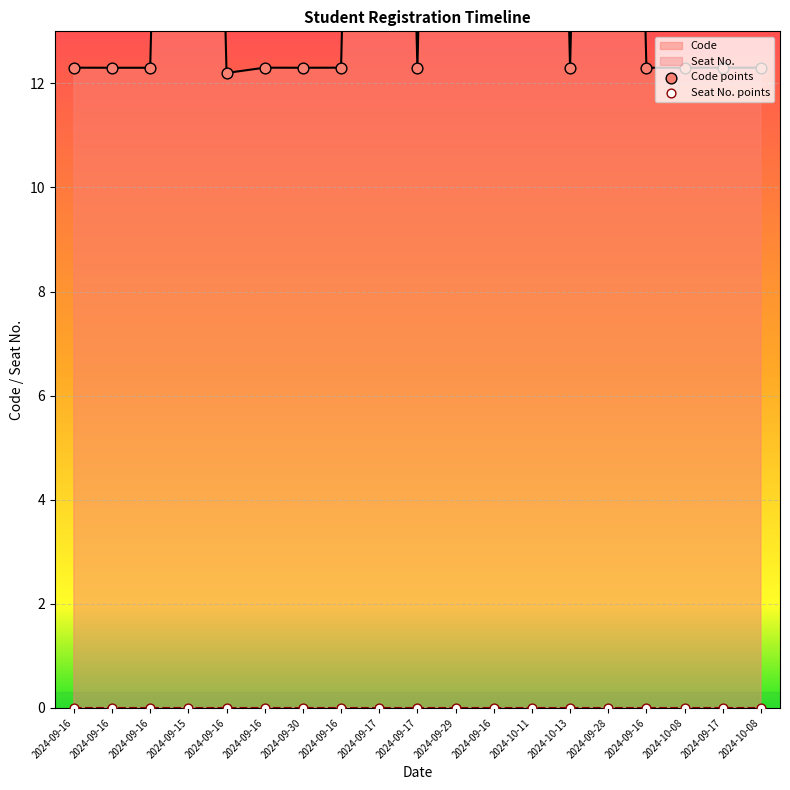

Which has a higher value, 2024-09-17 or 2024-09-16?

2024-09-17